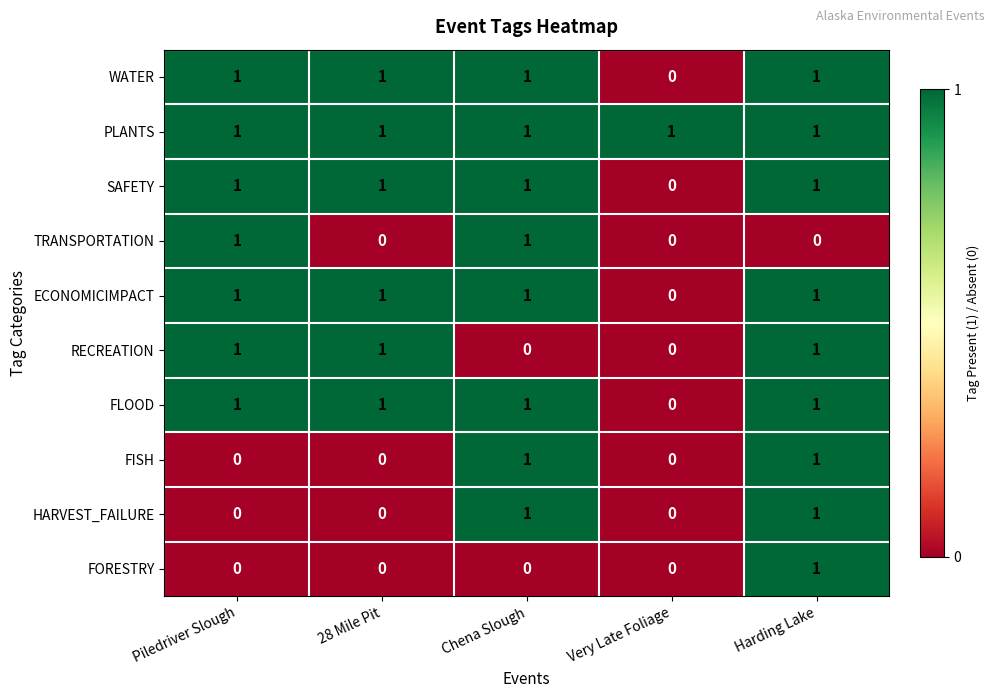

Which series has the largest total across all categories?

PLANTS